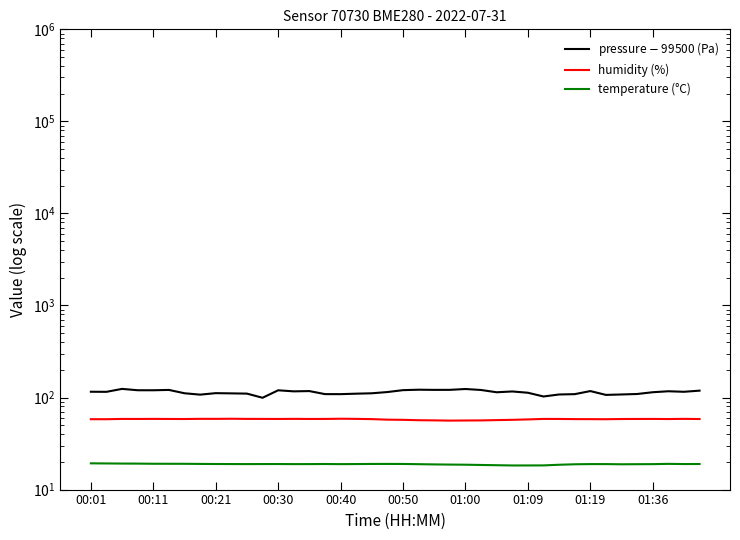

In pressure $-$ 99500 (Pa), how many points are lower than both neighbors (excluding endpoints)?

11